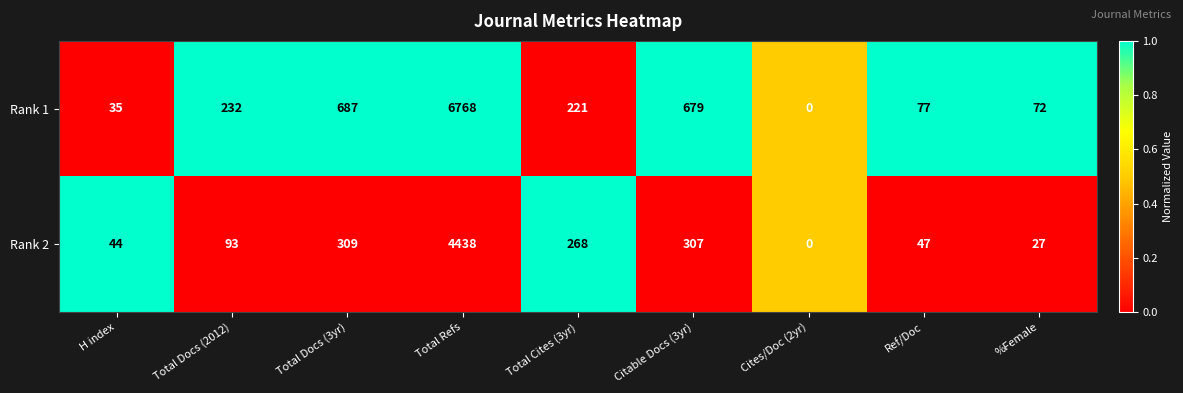

At H index, list the series in order from largest to smallest.

Rank 2, Rank 1